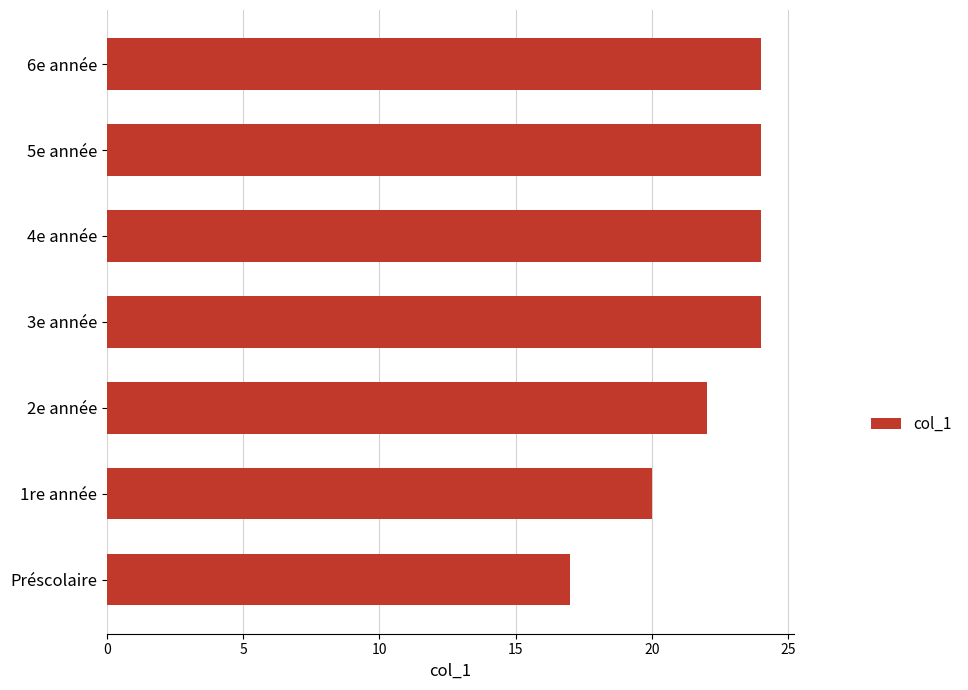

Are the bars grouped side by side (vs. stacked)?

No